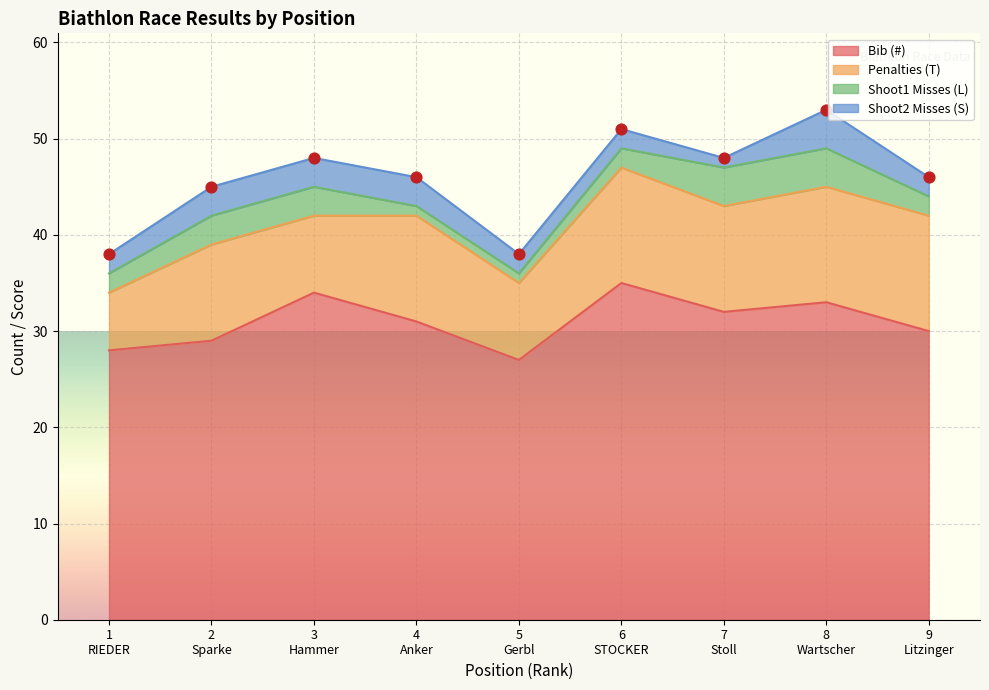

Which series has the largest total across all categories?

Bib (#)